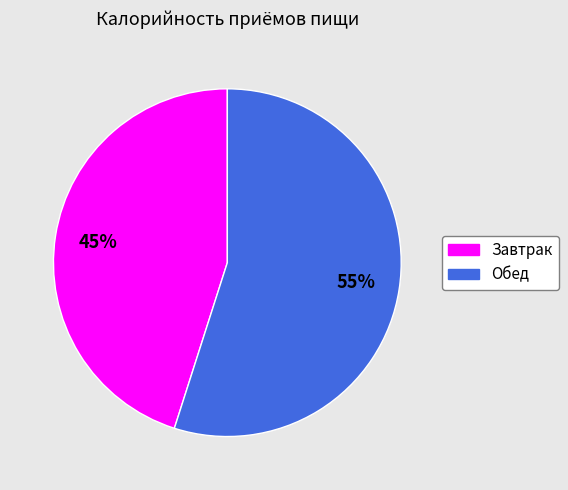

How many slices are in this pie chart?

2